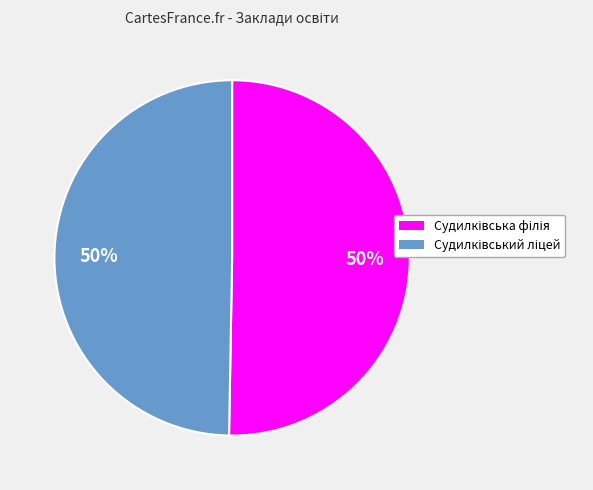

To the nearest percent, what is the average slice percentage?

50%